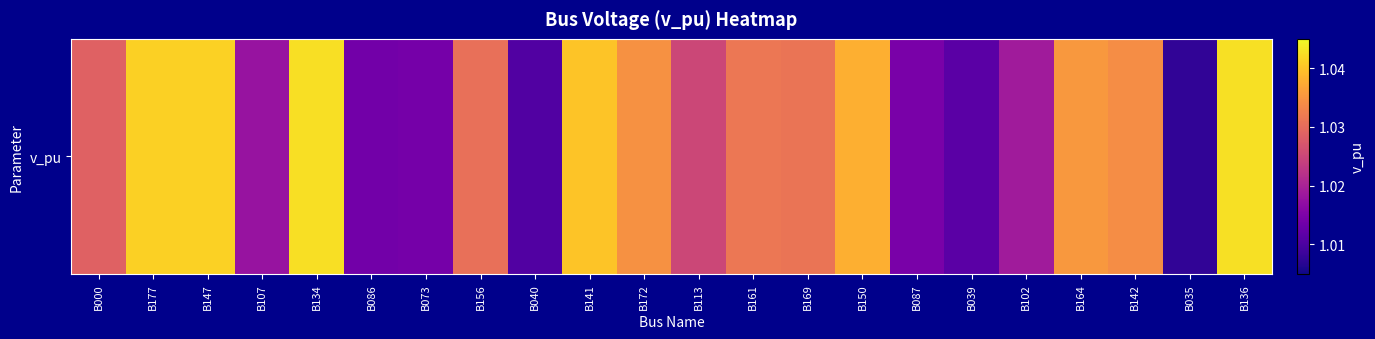

Where is the data nearest to the value 1?

B035